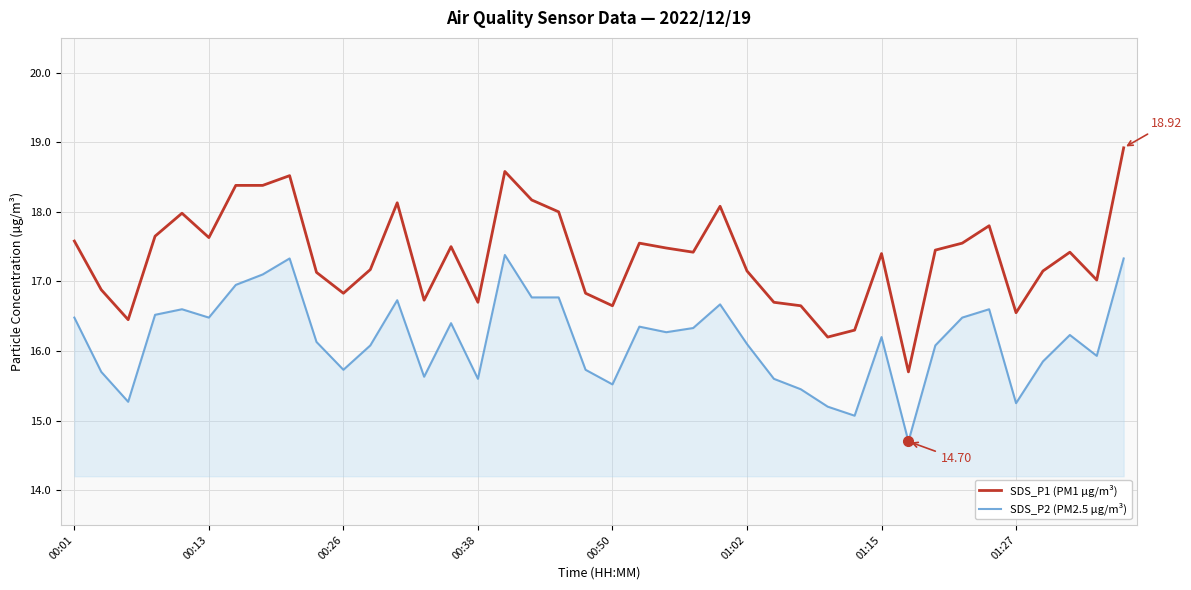

True or false: SDS_P2 (PM2.5 µg/m³) has more than 0 points higher than both neighbors.

True